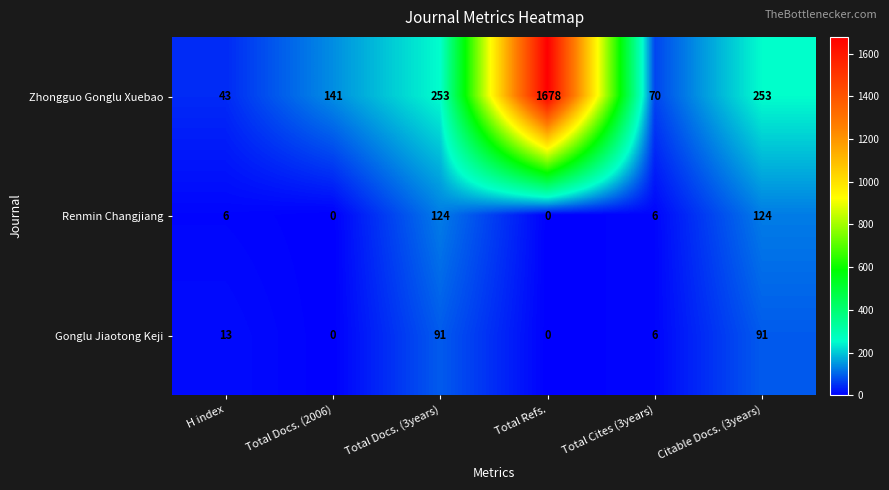

What is the lowest value of the Zhongguo Gonglu Xuebao series?

43